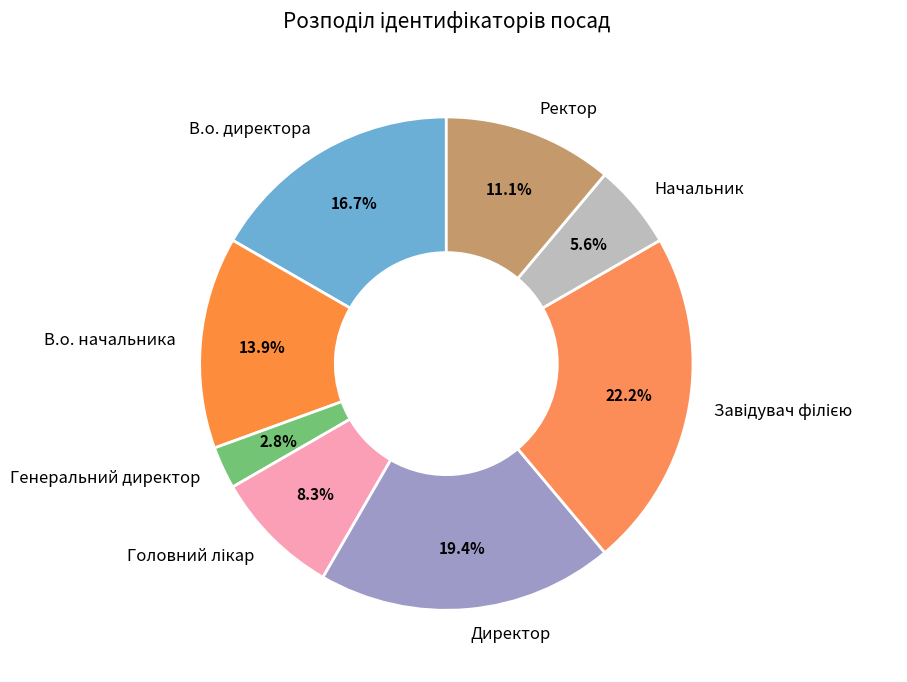

True or false: Ректор accounts for 24% of the total.

False